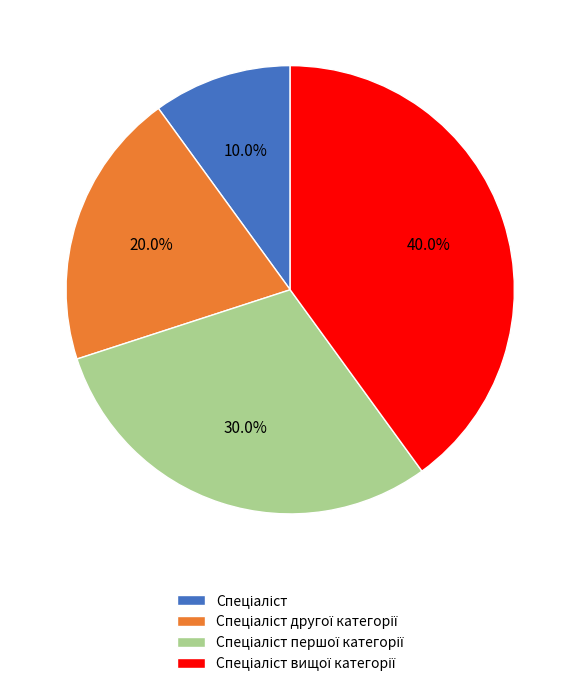

Does any single category account for the majority?

No